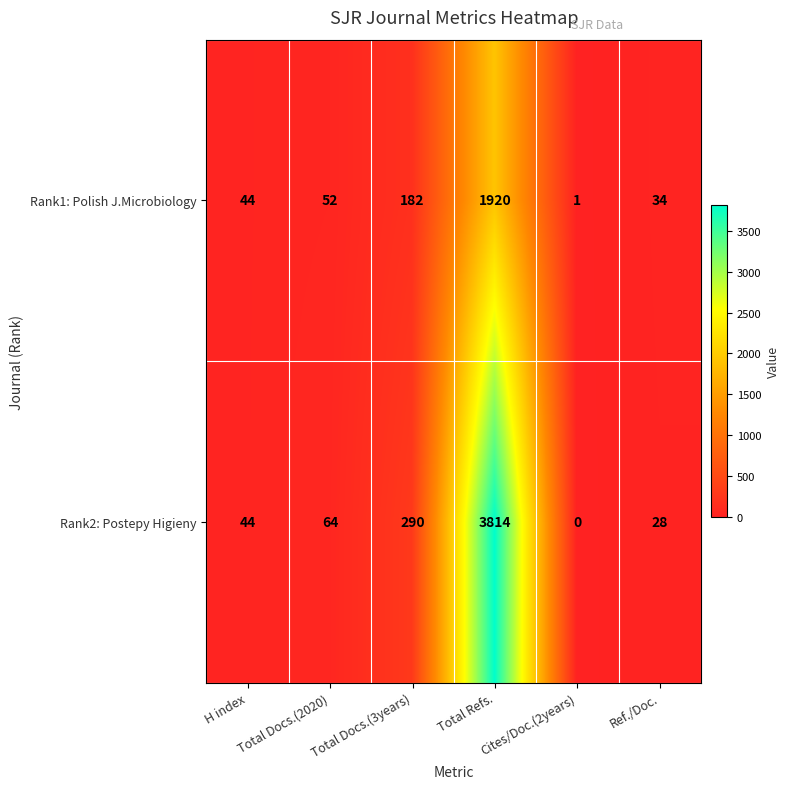

At which label is Rank1: Polish J.Microbiology closest to 960?

Total Docs.(3years)